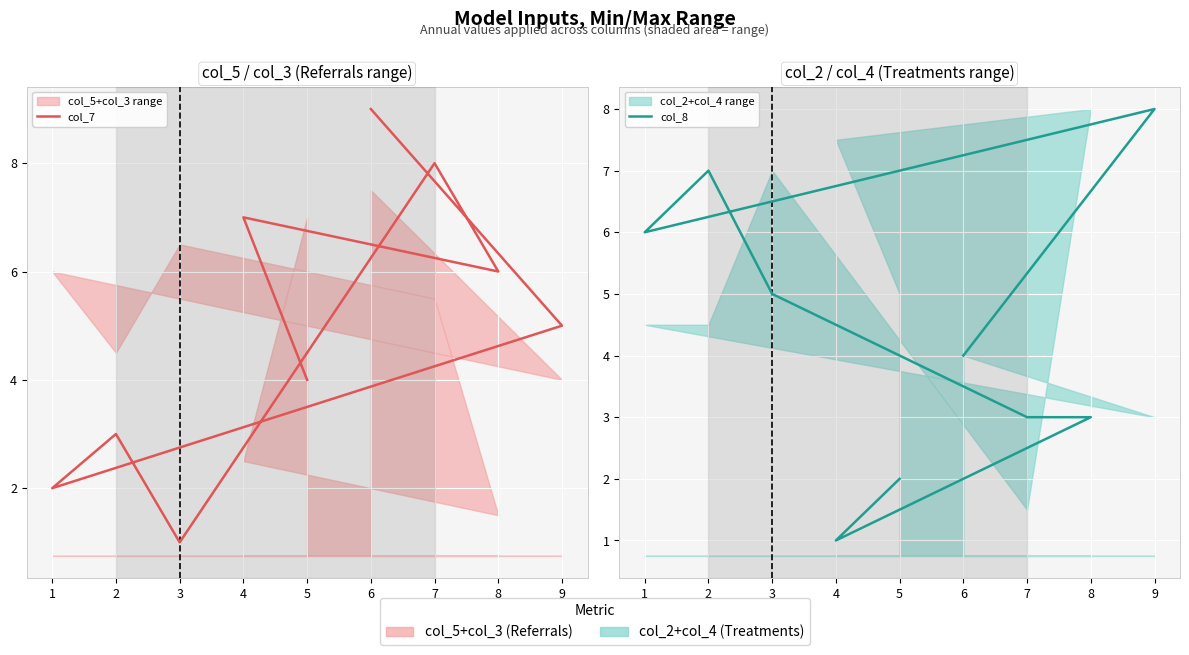

How many intersections are there between col_7 and col_8?

2